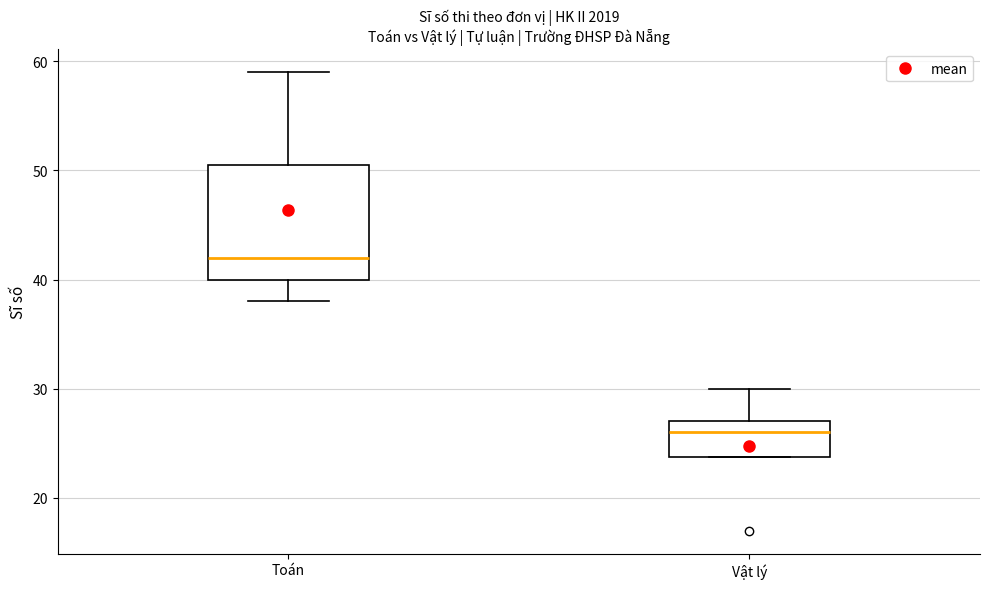

Which box is the tallest, from its lower edge to its upper edge?

Toán